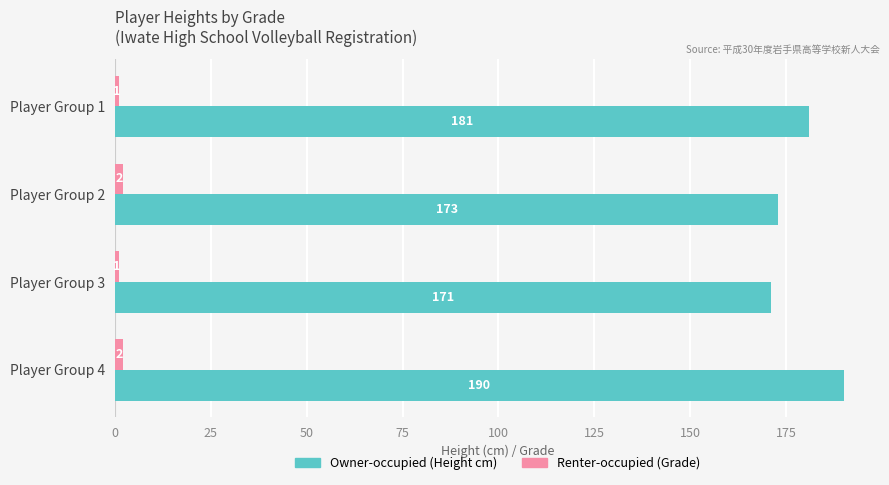

What is the total value across all series at Player Group 1?

182